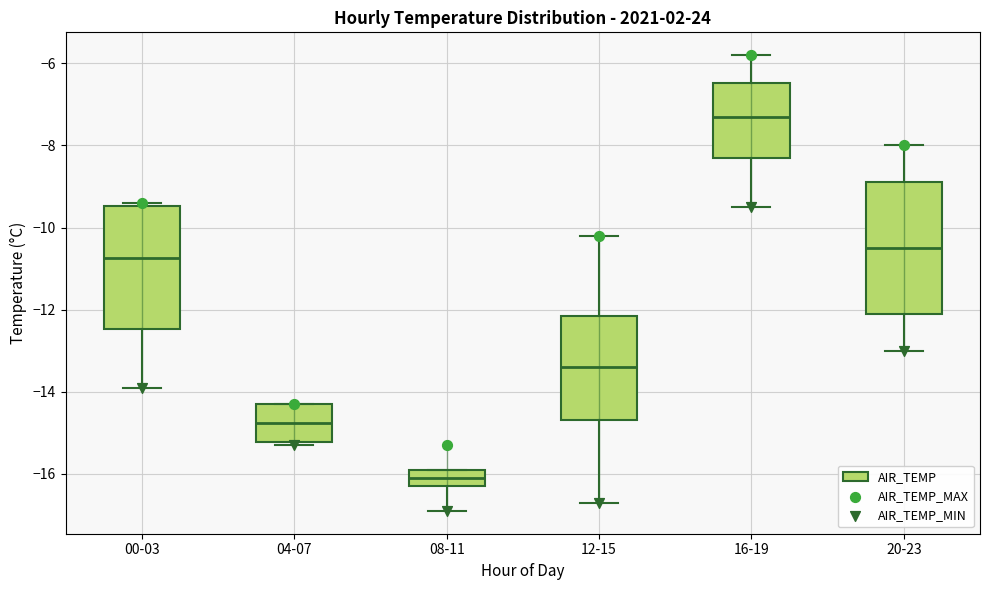

Comparing the boxes themselves (not the whiskers), which one is the tallest?

20-23